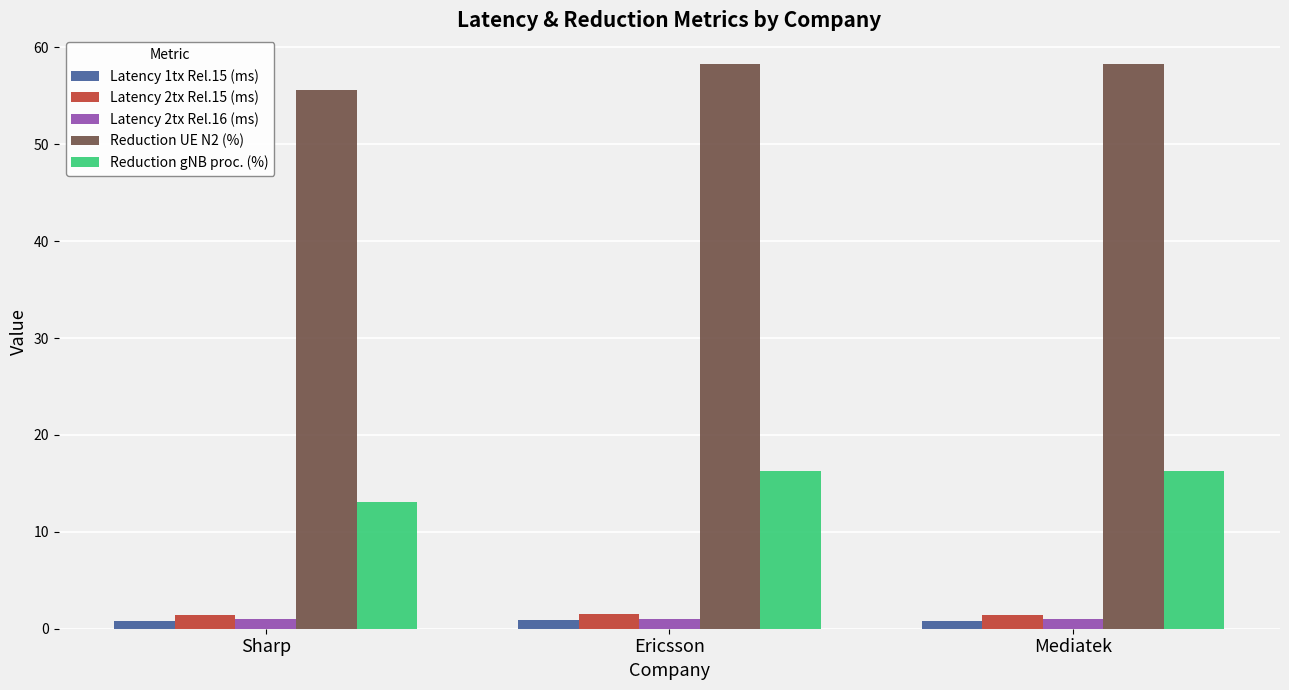

Are the bars horizontal?

No